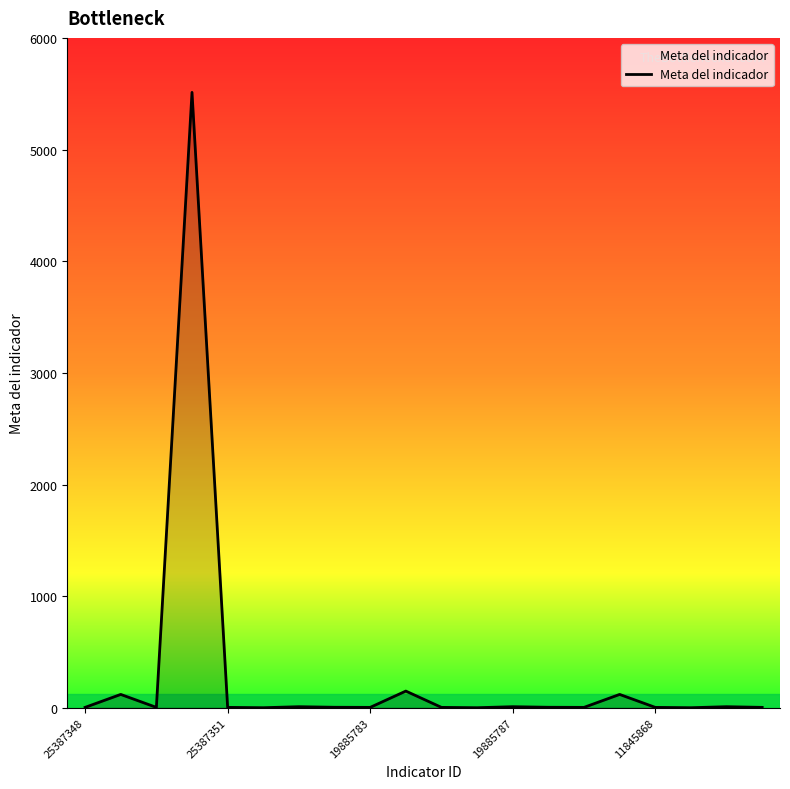

What is the maximum value shown in the chart?

5512